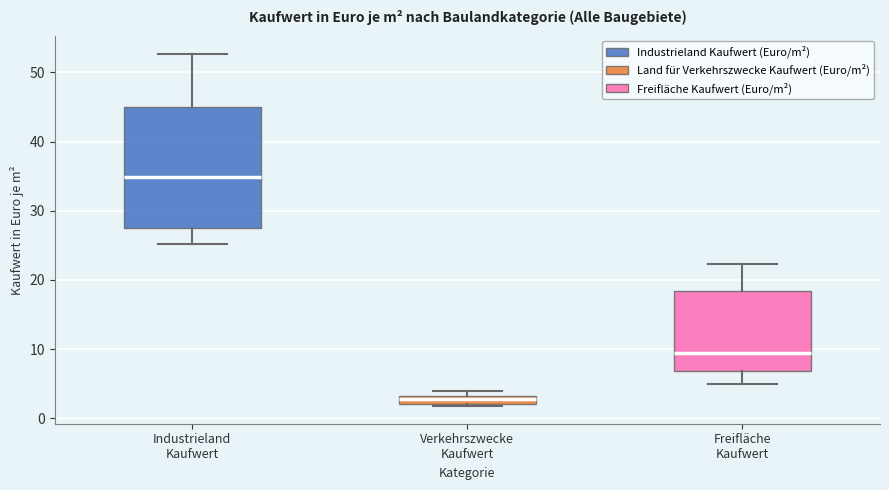

Where is the lower edge of the box for Verkehrszwecke Kaufwert on the y-axis? The values are not printed on the chart, so give them approximately, as read against the axis.

2